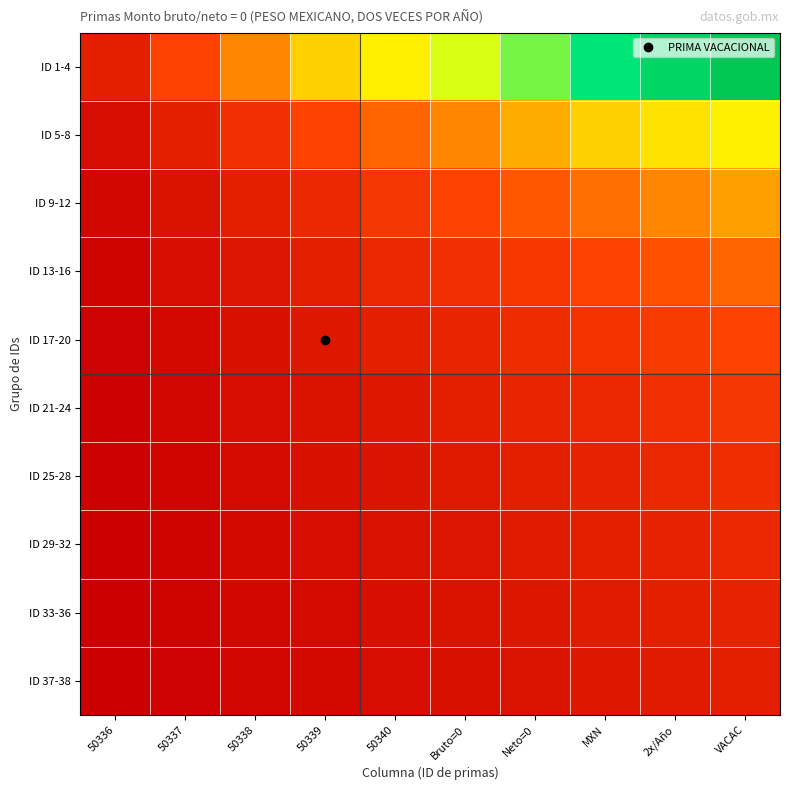

At how many categories does at least one series exceed 0?

10